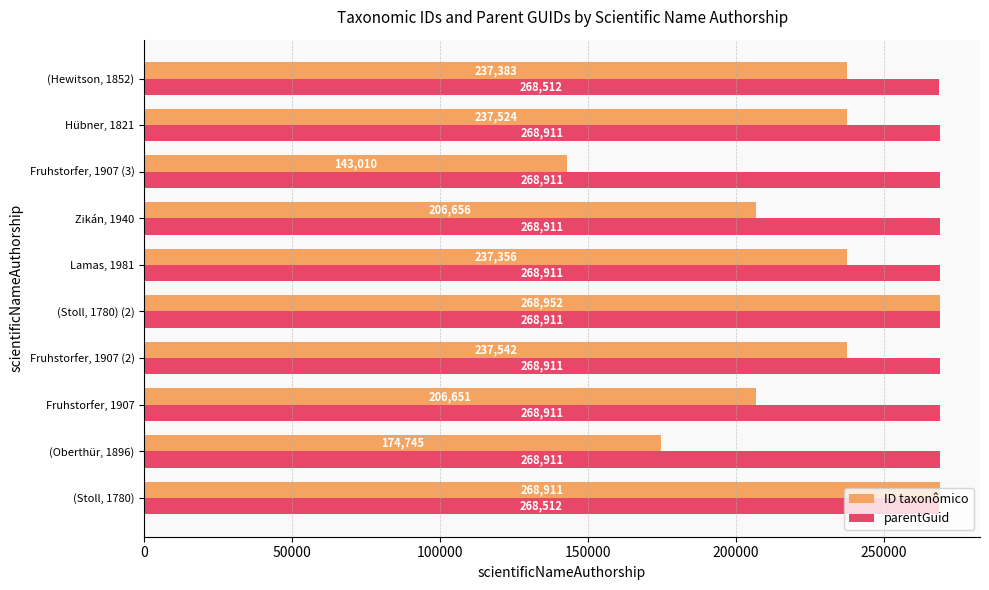

The value of ID taxonômico at Fruhstorfer, 1907 (2) is 126537. True or false?

False